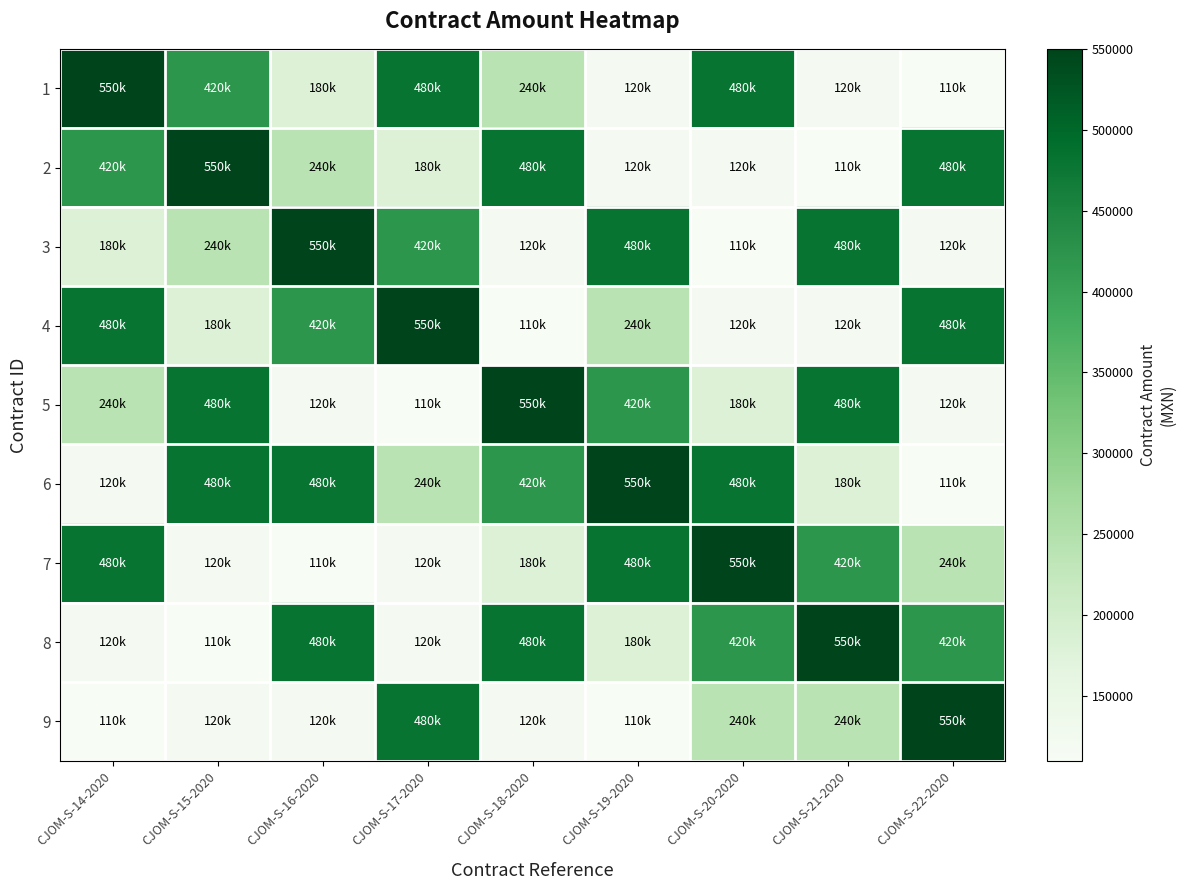

What is the total value across all series at CJOM-S-17-2020?

2700000